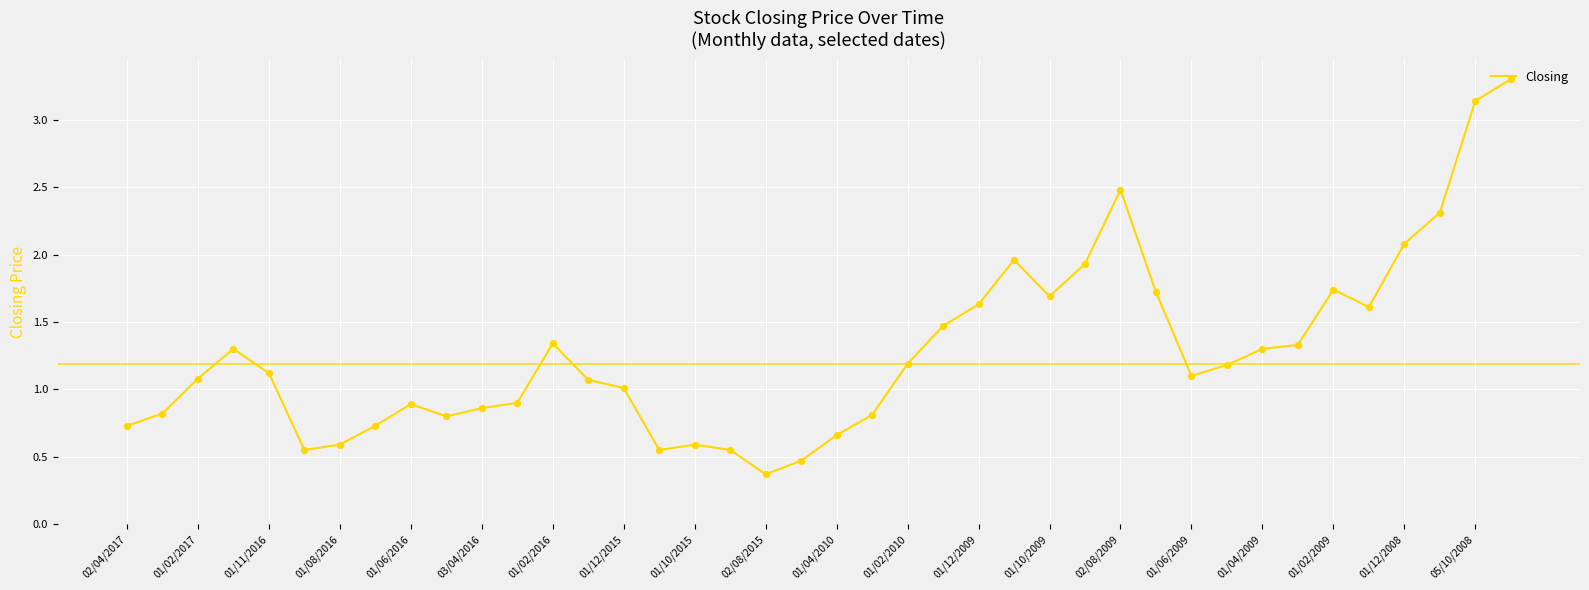

What is the difference between the maximum and minimum values?

2.9